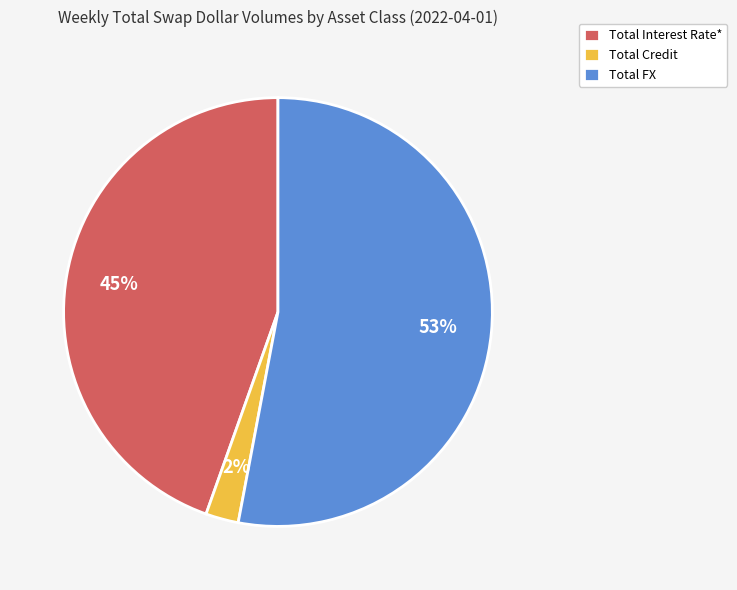

Which slice is the smallest?

Total Credit